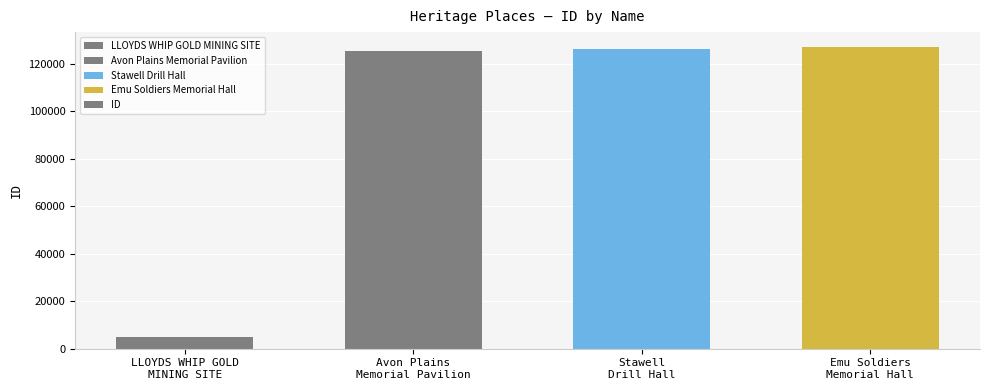

What is the value of the 1st bar from the left?

4996